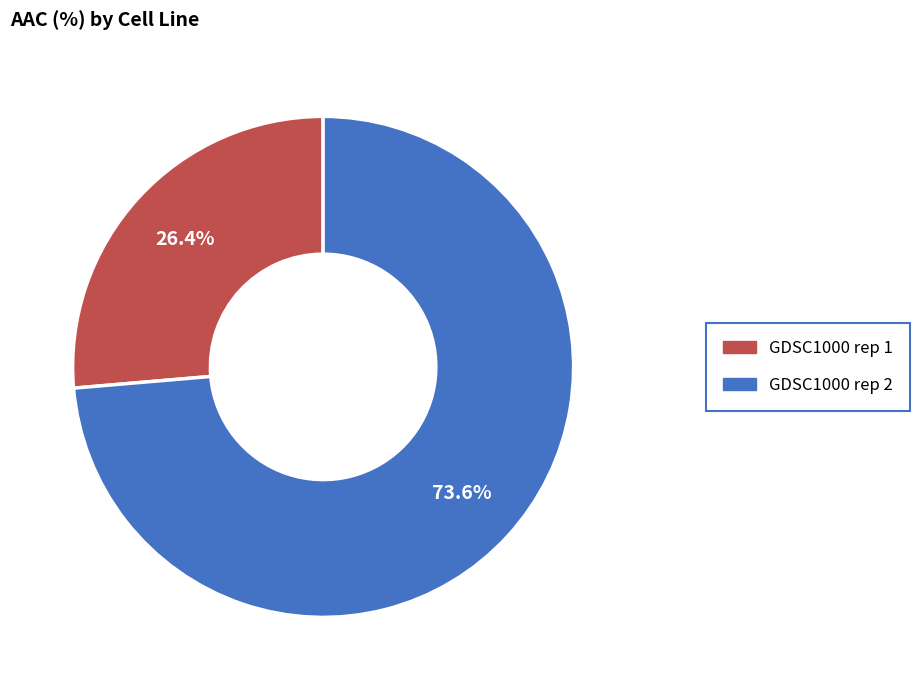

How many segments does this pie chart have?

2